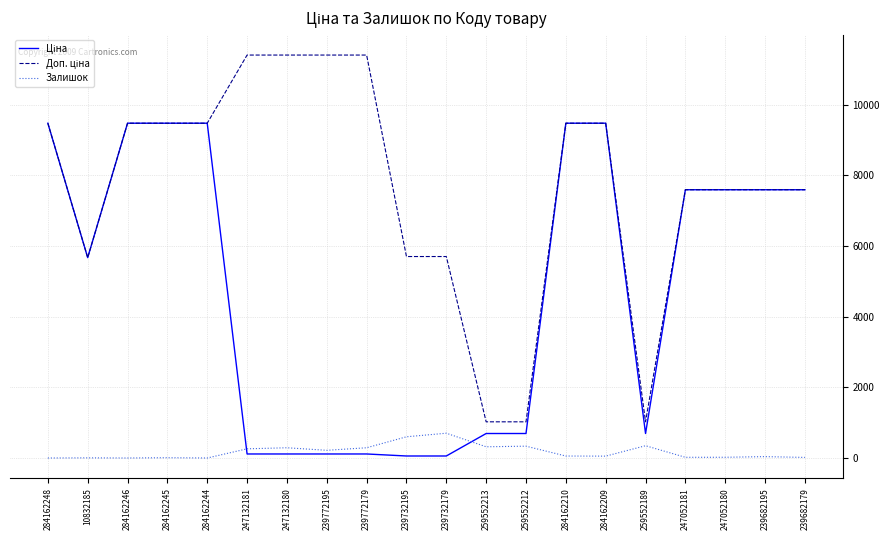

What is the maximum value shown in the chart?

11410.0